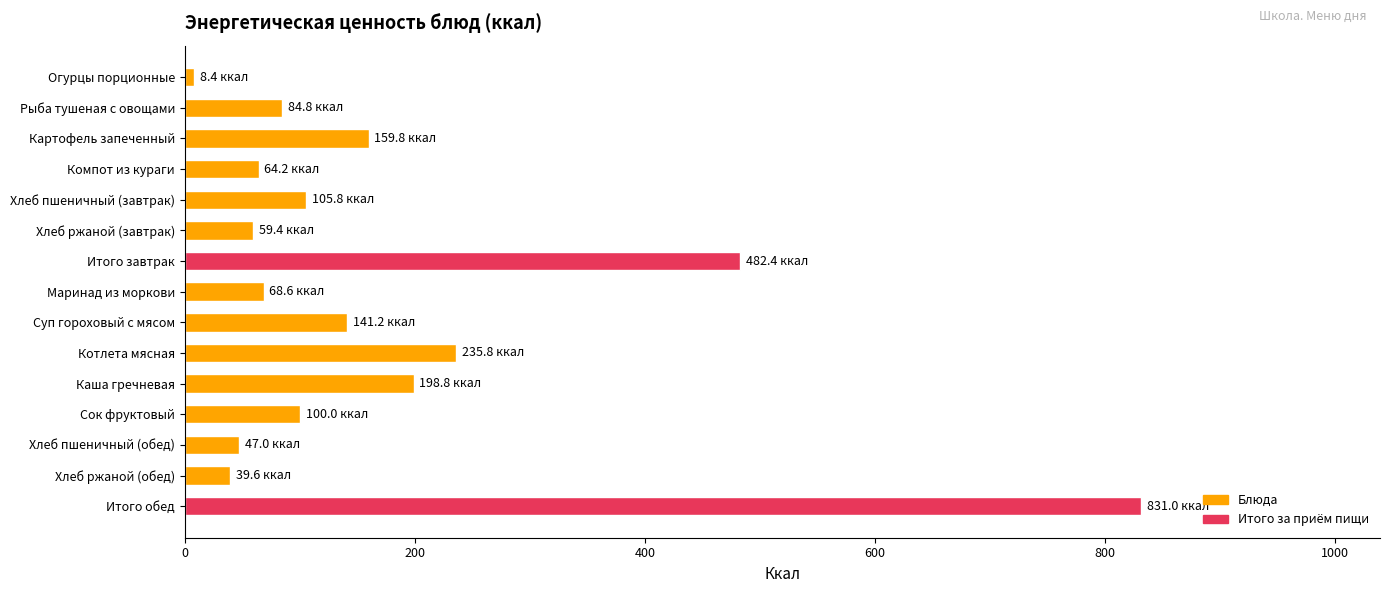

What is the label of the 14th bar from the top?

Хлеб ржаной (обед)